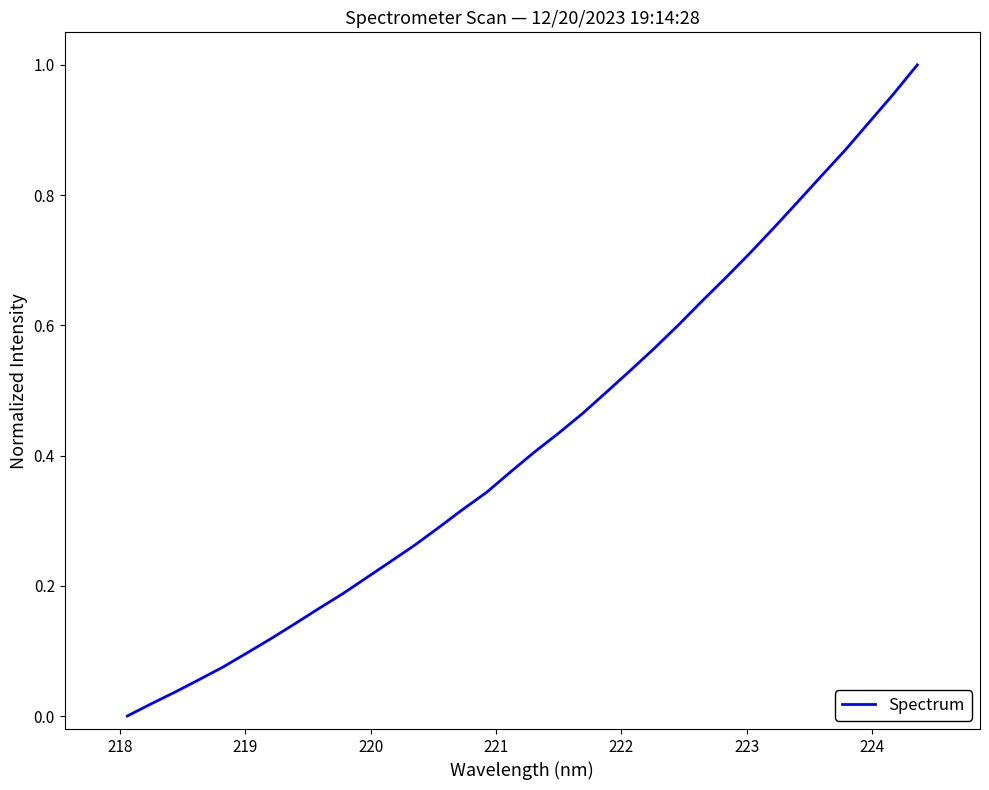

Reading left to right, list all the values displayed in this chart.

0.0	0.0	0.0	0.1	0.1	0.1	0.1	0.1	0.2	0.2	0.2	0.2	0.3	0.3	0.3	0.3	0.4	0.4	0.4	0.5	0.5	0.5	0.6	0.6	0.6	0.7	0.7	0.7	0.8	0.8	0.9	0.9	1.0	1.0